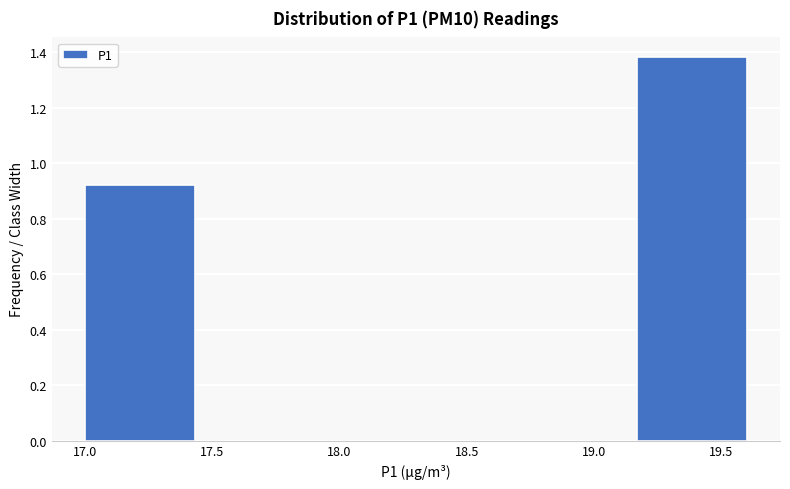

What is the height of the bar covering 19.15 to 19.60 on the x-axis? Neither the bar edges nor the heights are printed on the chart, so give them approximately, as read against the axes.

1.38